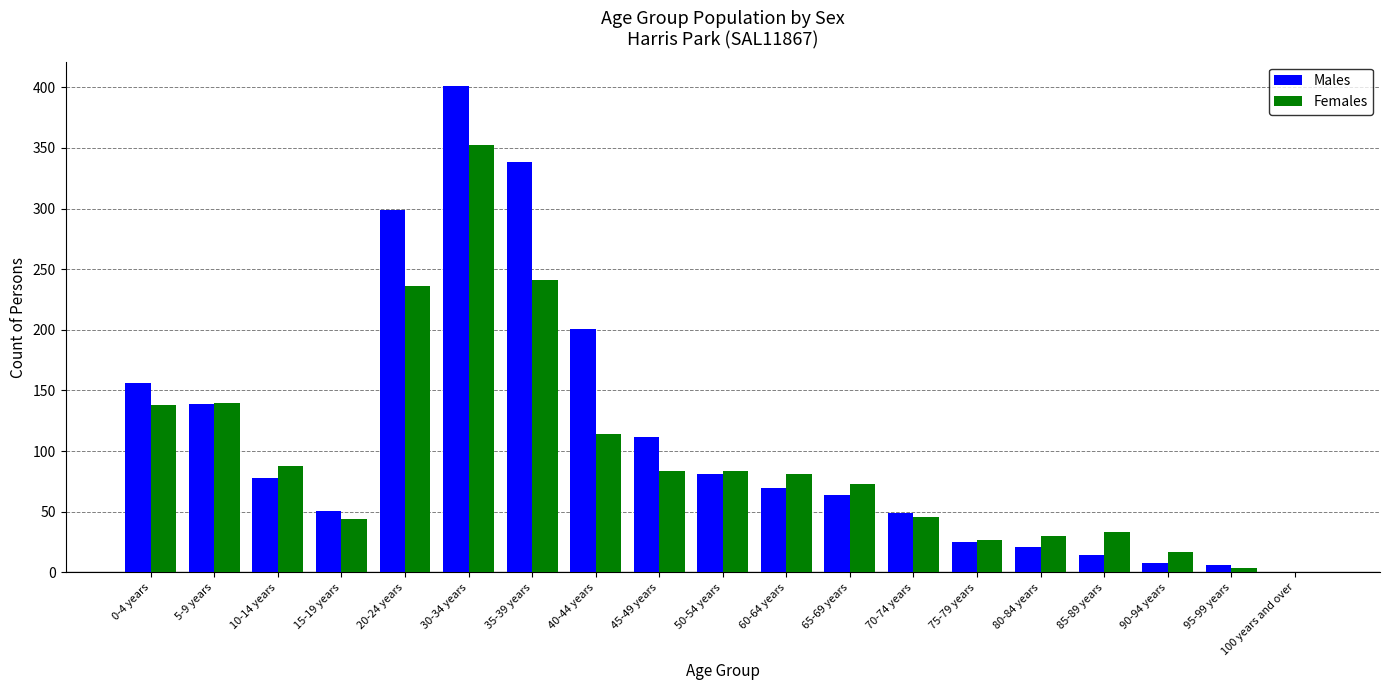

What is the maximum value for Females?

352